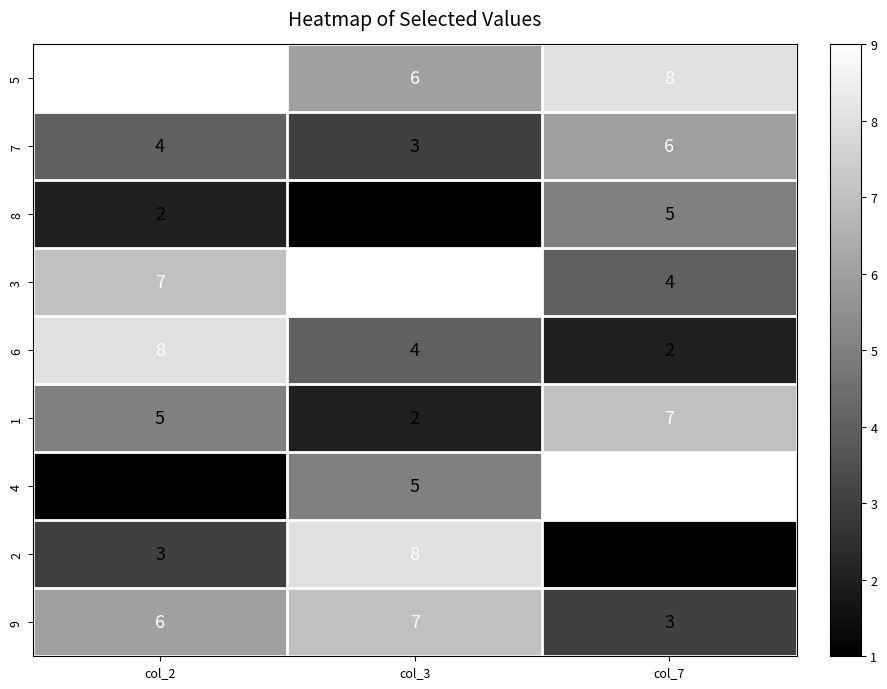

What is the total value across all series at col_3?

45